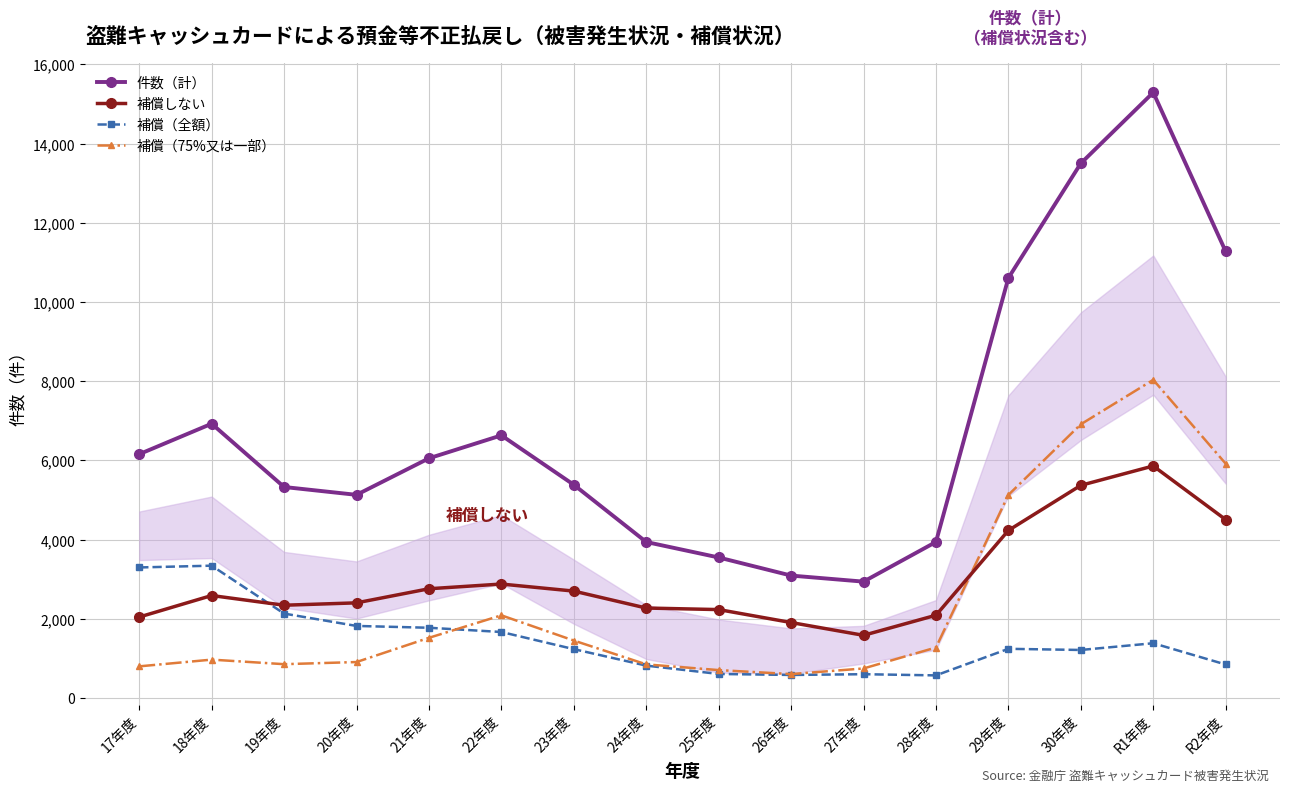

Which label corresponds to the largest value in the chart?

R1年度